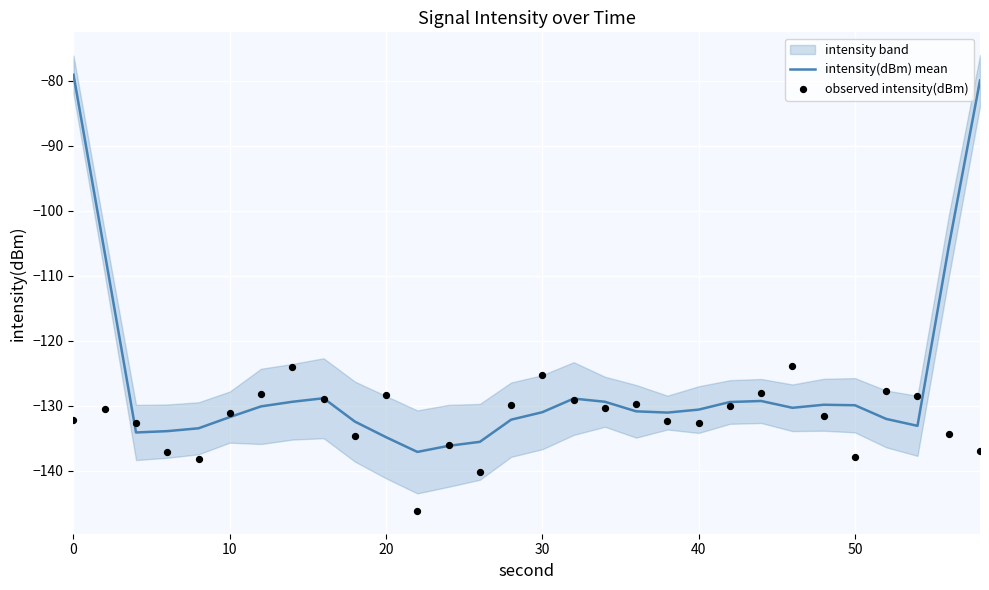

Is the value of intensity(dBm) mean at 10 greater than the value of observed intensity(dBm) at 27?

Yes